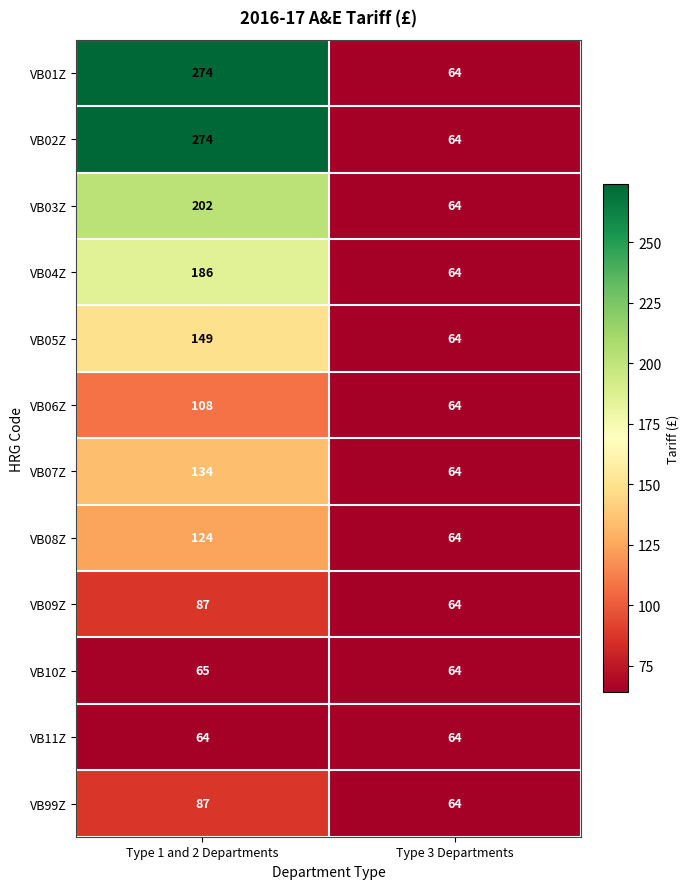

The value of VB11Z at Type 3 Departments is 113. True or false?

False